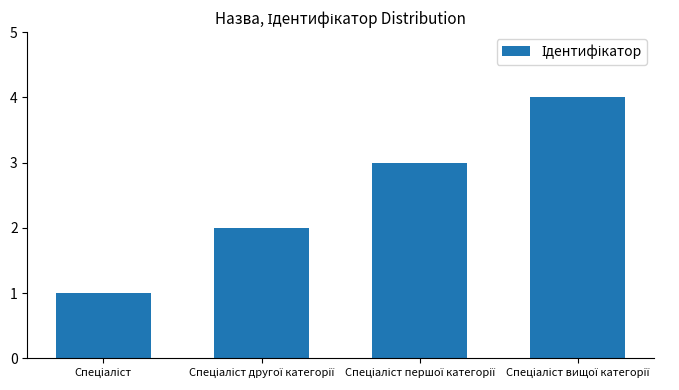

What is the greatest value displayed?

4